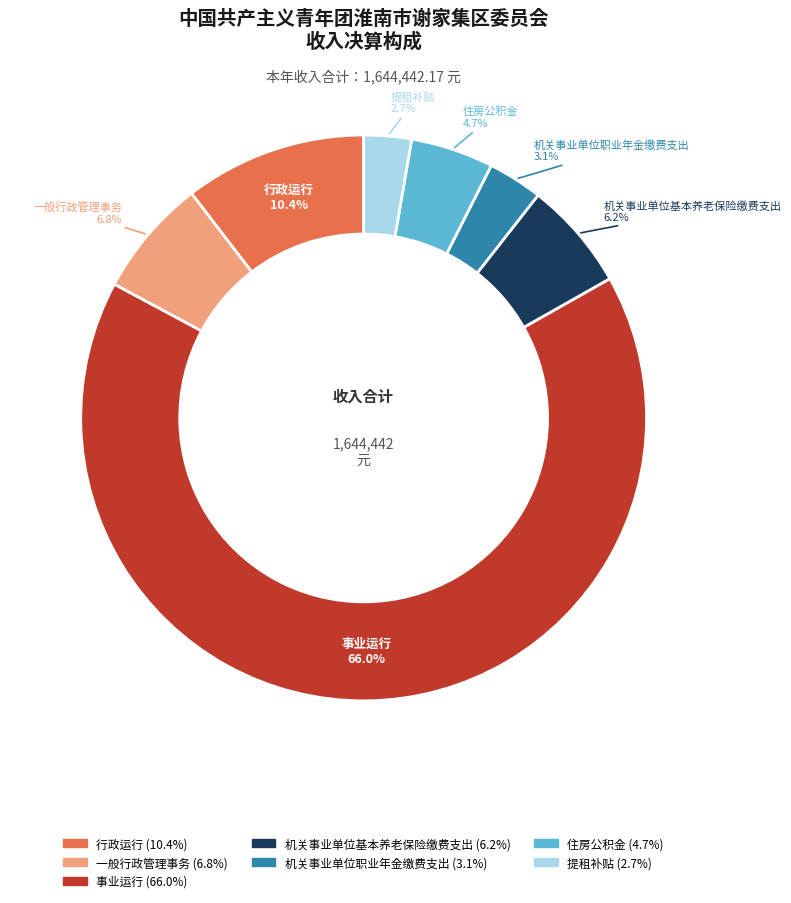

Is it true that 行政运行 is 20% of the pie?

False